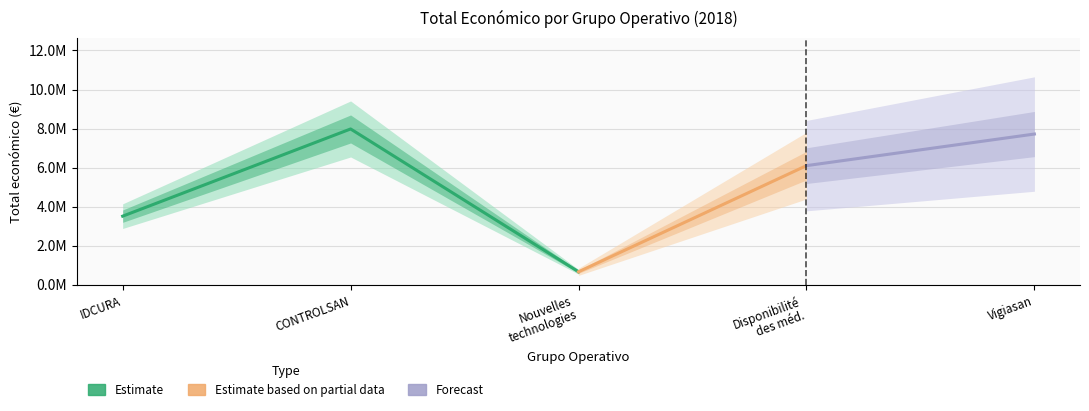

At which label is the value closest to 4317275?

Groupe opérationnel IDCURA